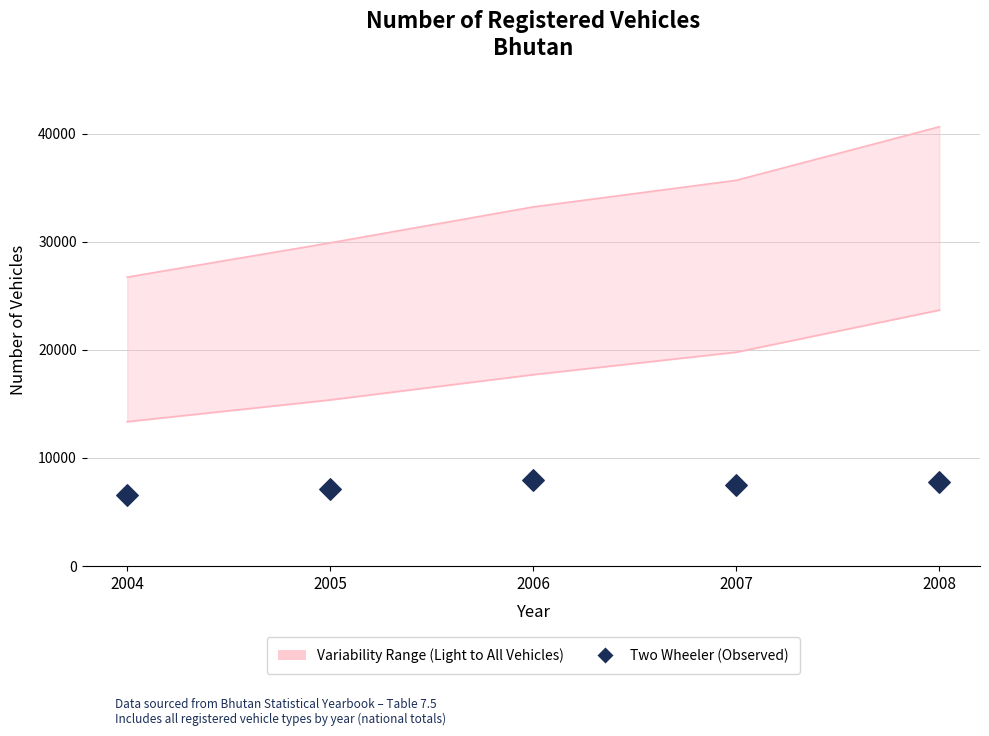

Between 2004 and 2006, which is larger?

2006